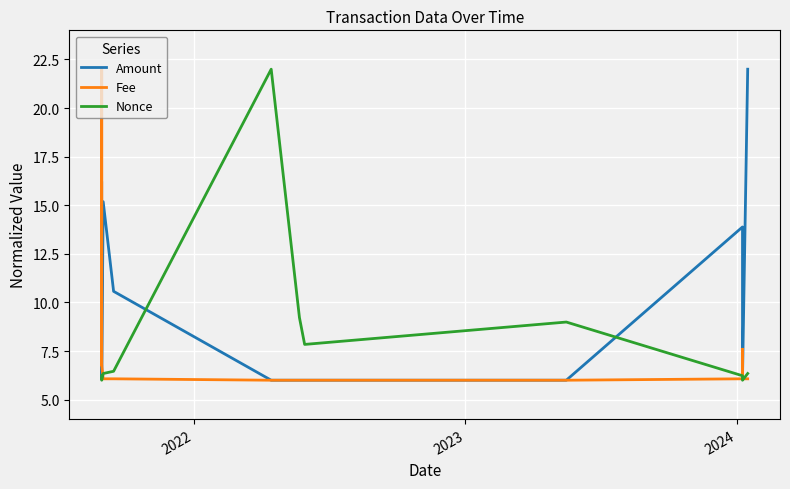

What is the difference between the second highest and minimum values in the Fee series?

1.6